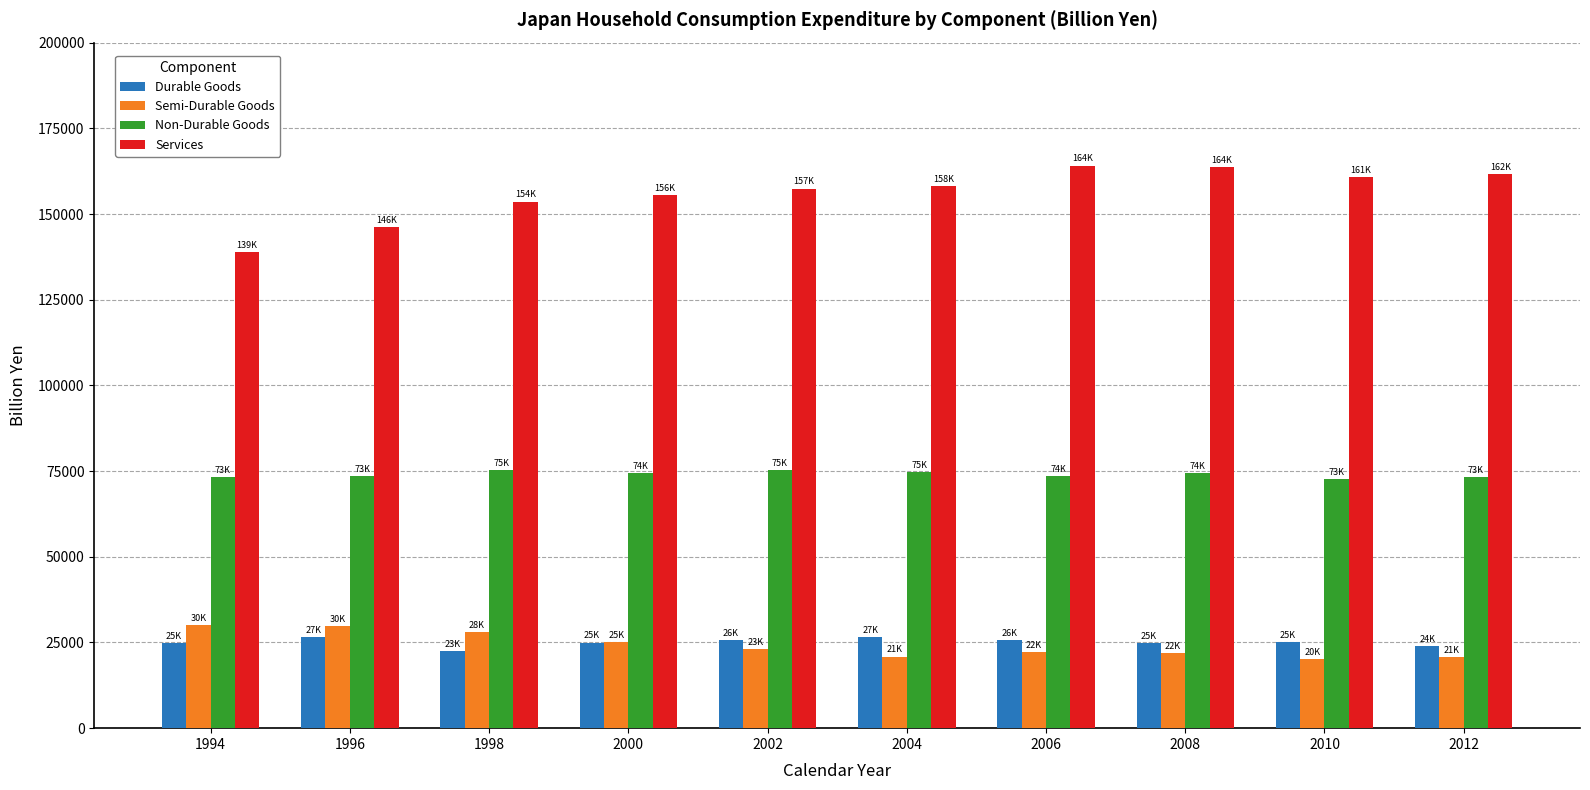

What are all the series names shown in the legend?

Durable Goods, Semi-Durable Goods, Non-Durable Goods, Services